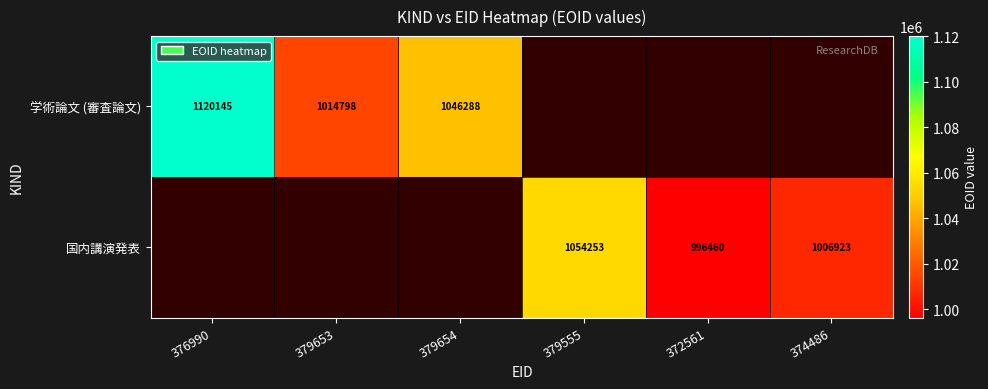

The value of 国内講演発表 at 374486 is 1006923. True or false?

True